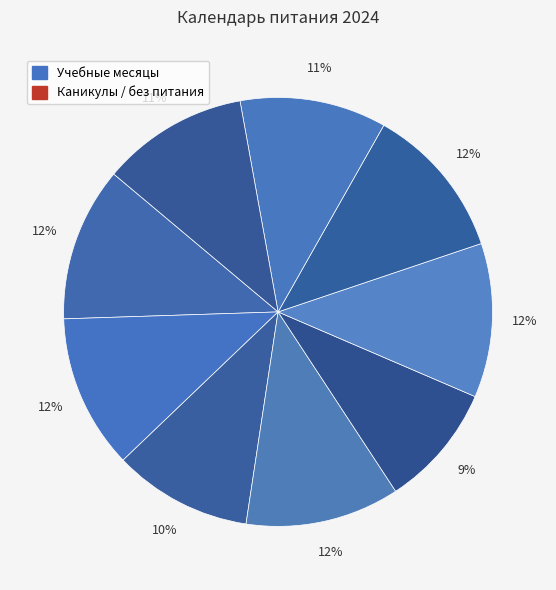

Count the number of slices in the pie.

9